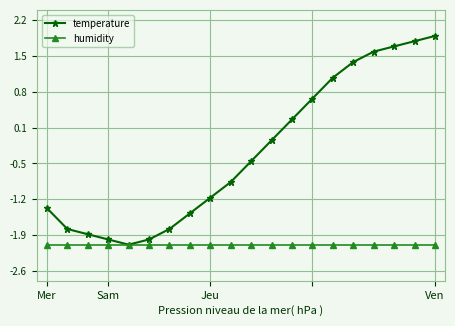

List the series in order of their overall mean, lowest first.

humidity, temperature